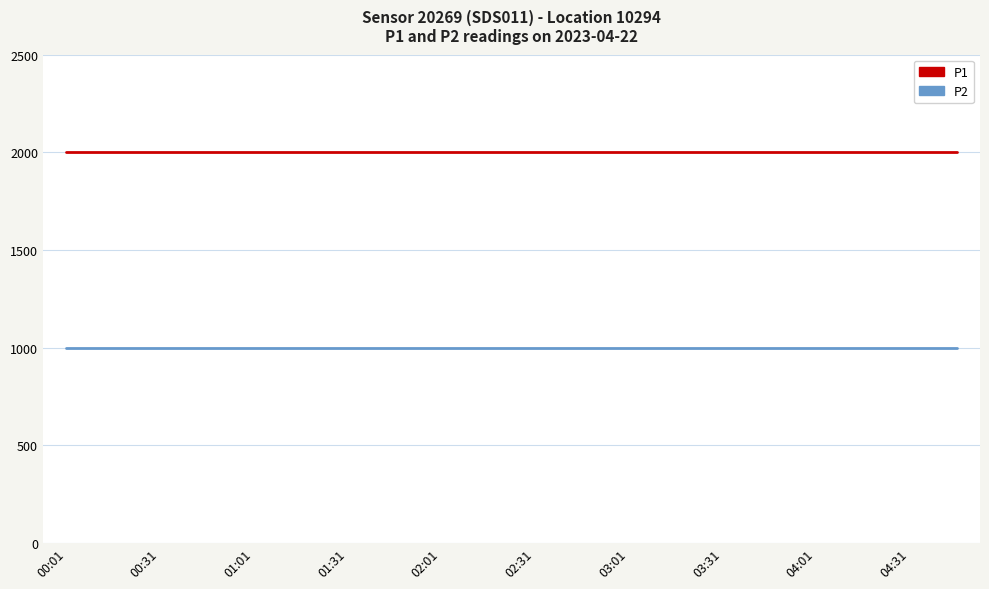

Rank the series by their maximum value, from lowest to highest.

P2, P1